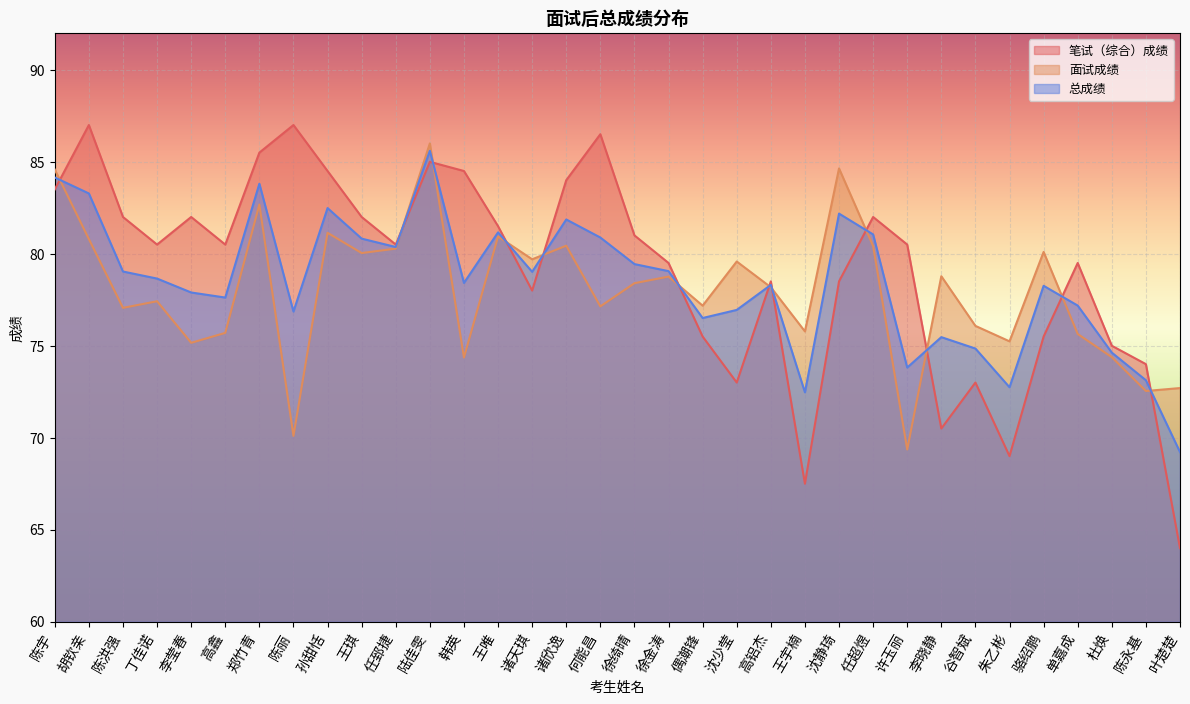

What is the label of the 19th point from the left?

徐金涛